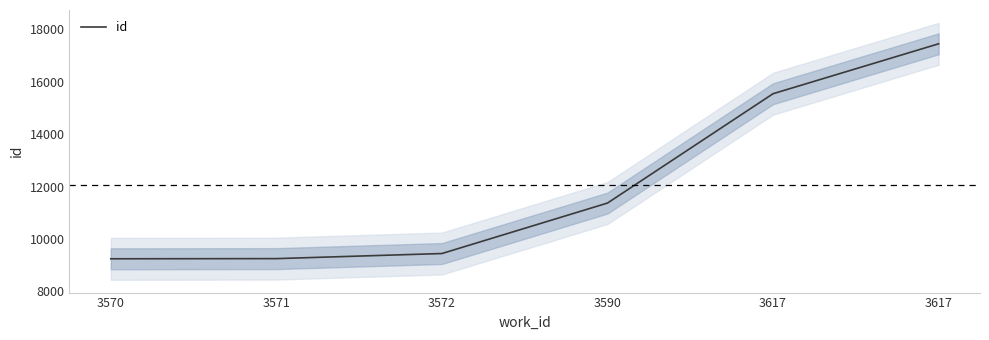

How many lines are shown in the chart?

1